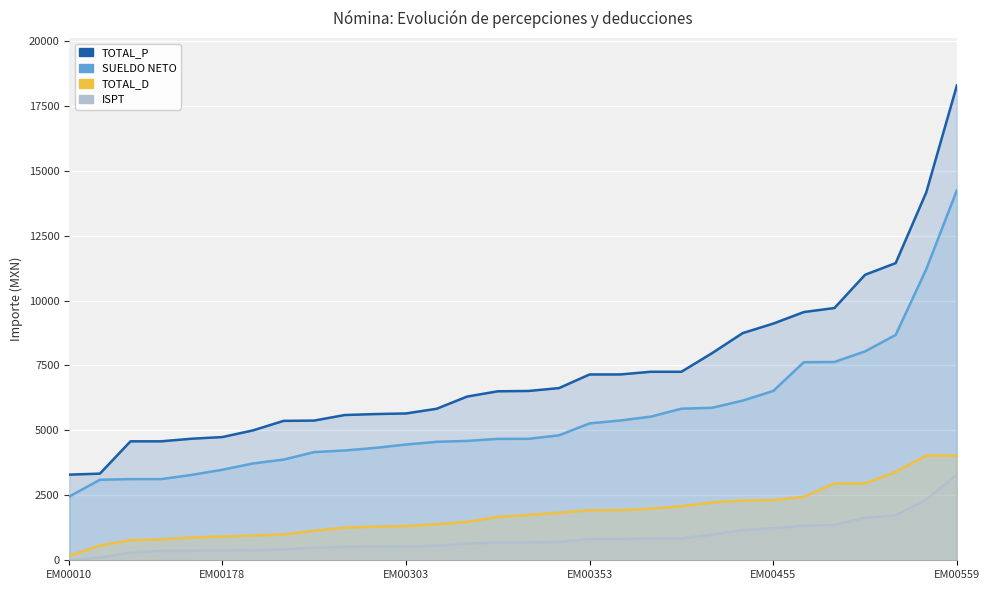

At which category does the chart reach its minimum across all series?

EM00010